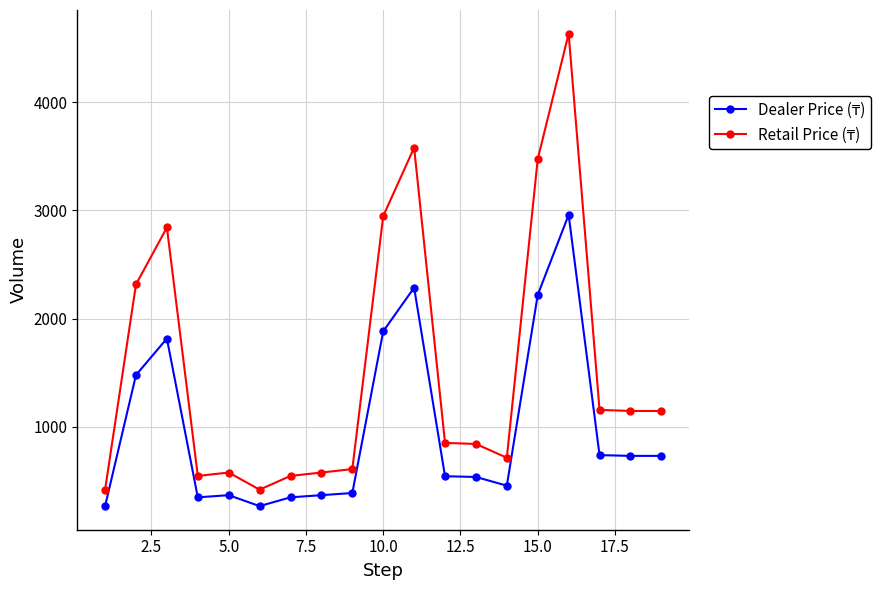

What is the minimum value shown in the chart?

269